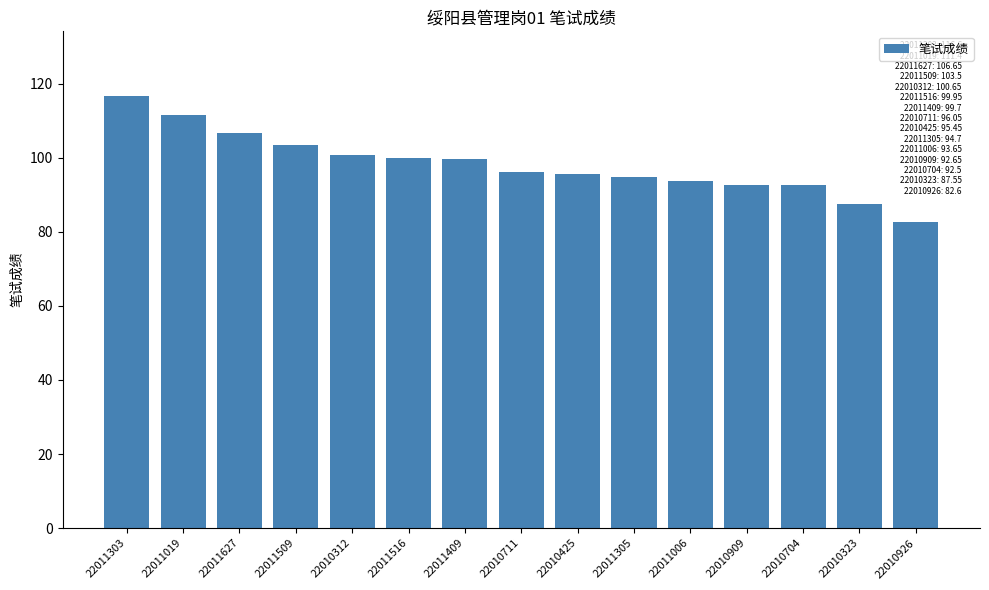

The value at 22011509 is 173.7. True or false?

False